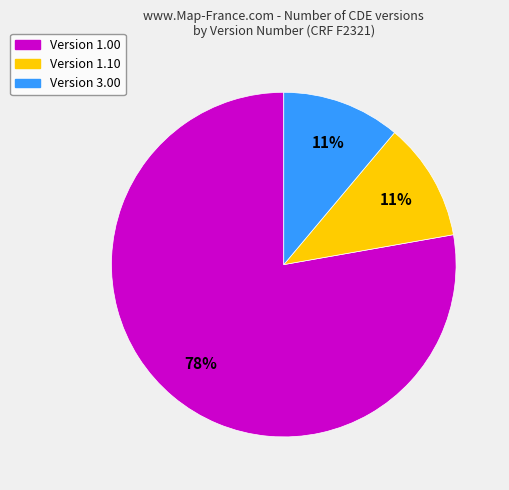

To the nearest percent, what is the average slice percentage?

33%